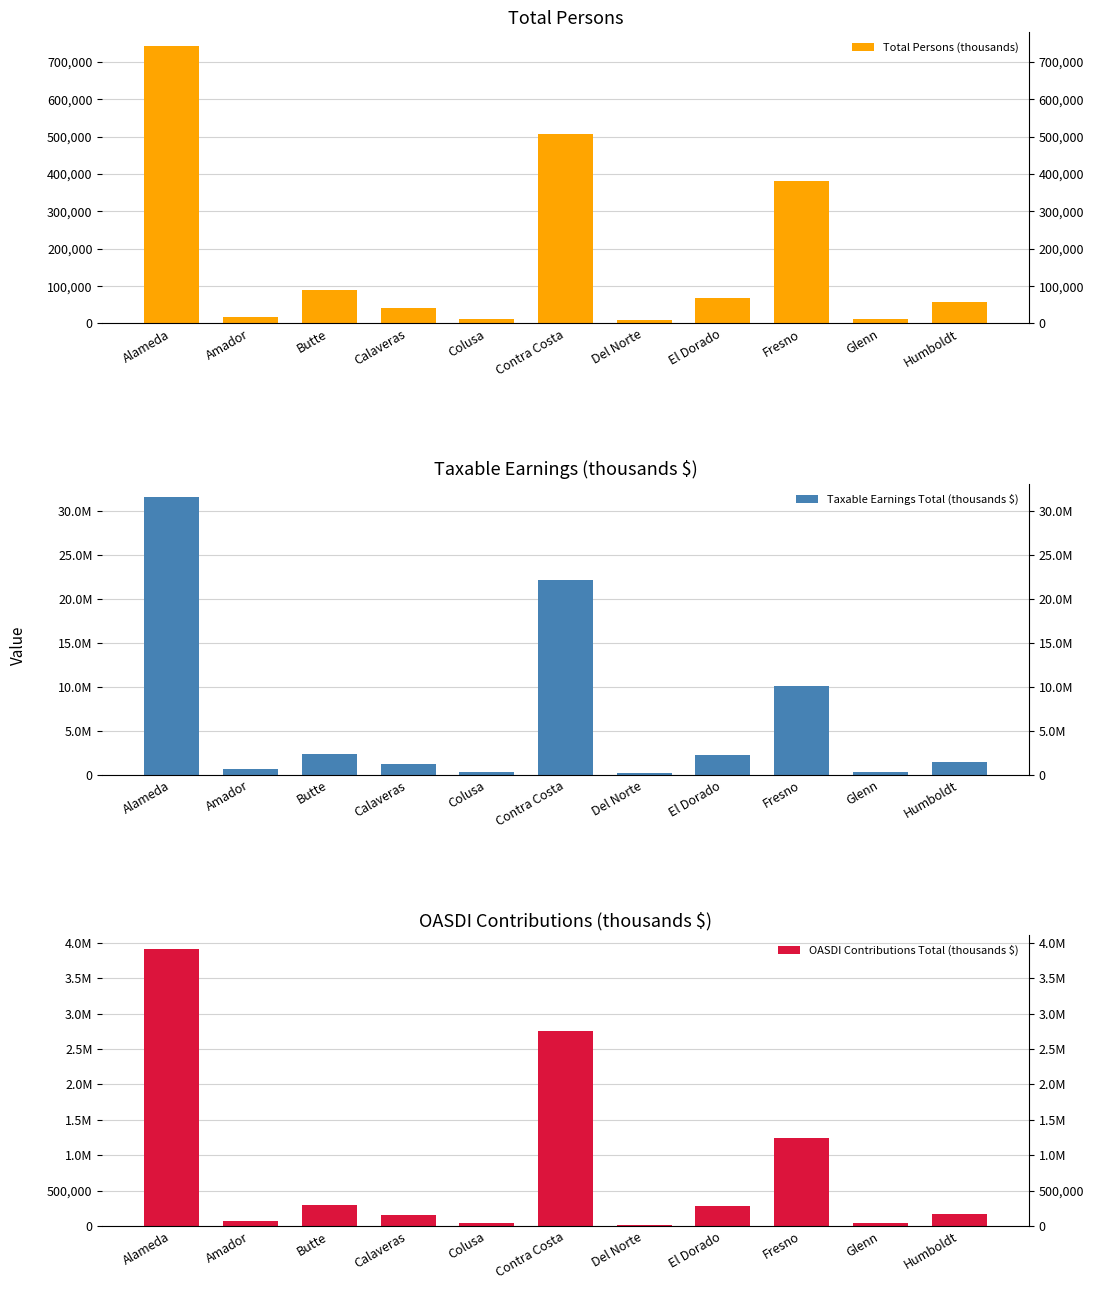

What is the label of the 5th bar from the right?

Del Norte